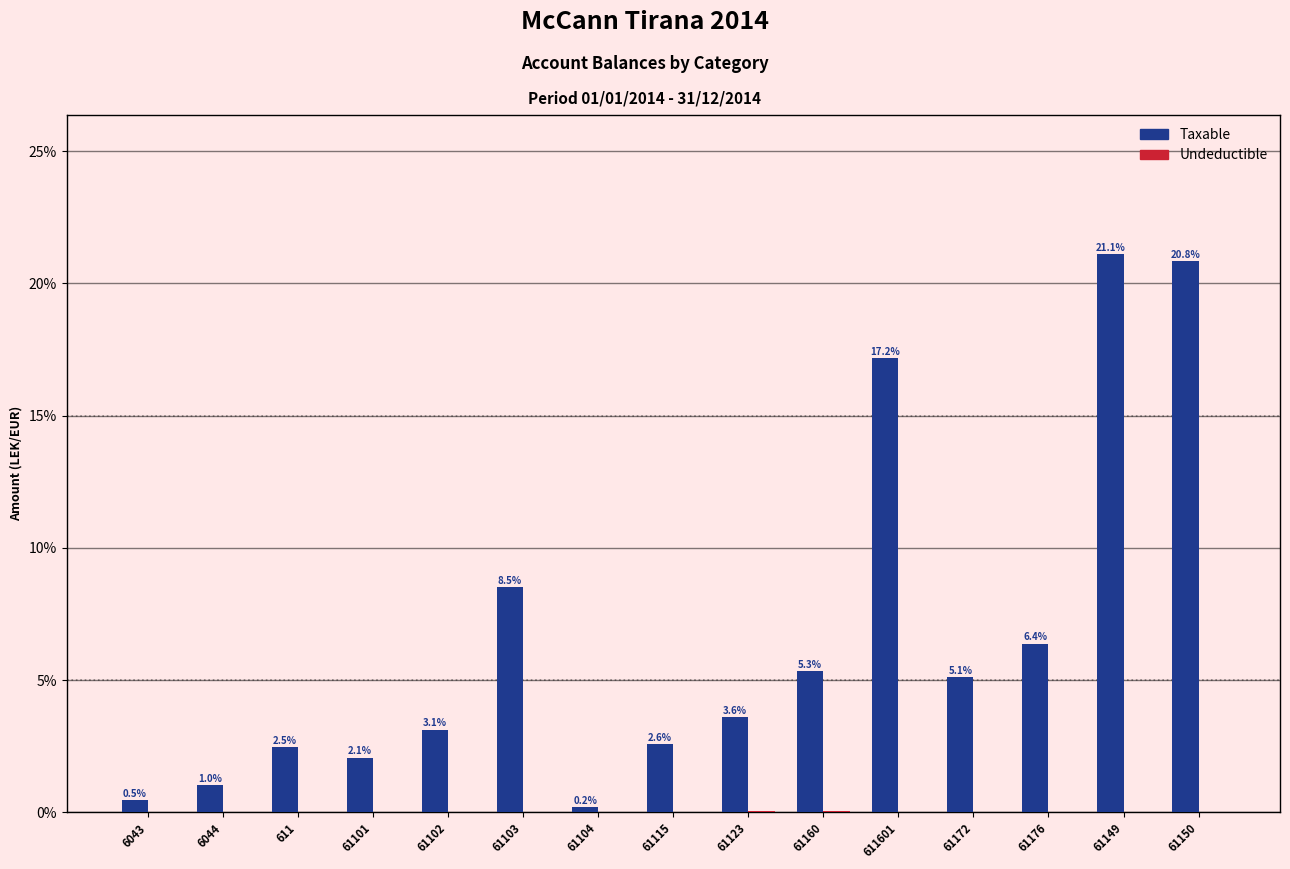

Is it true that Taxable equals 11.8 at 611601?

False